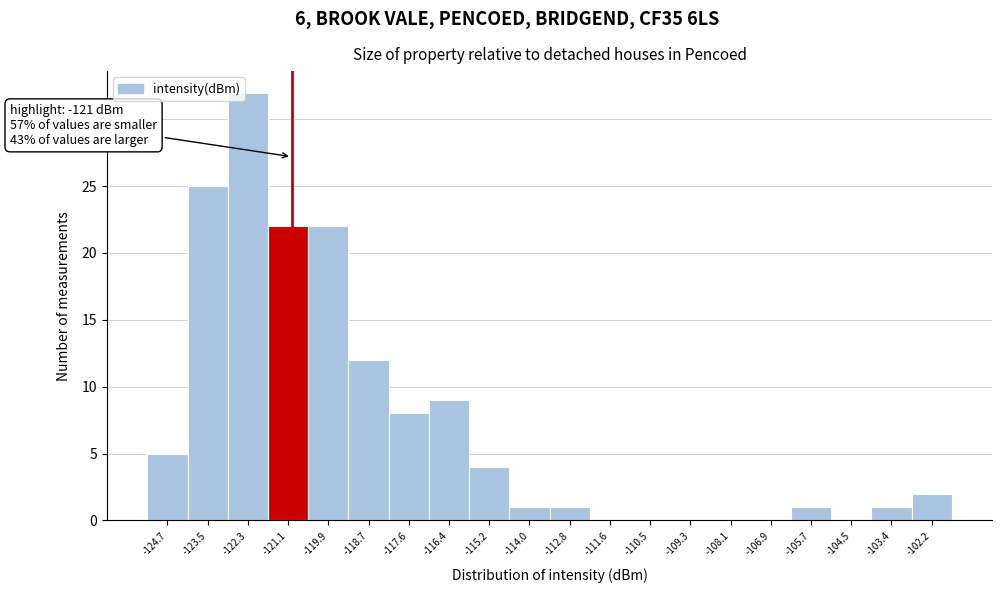

Over which range of the x-axis is the bar tallest?

-122.8 to -121.6